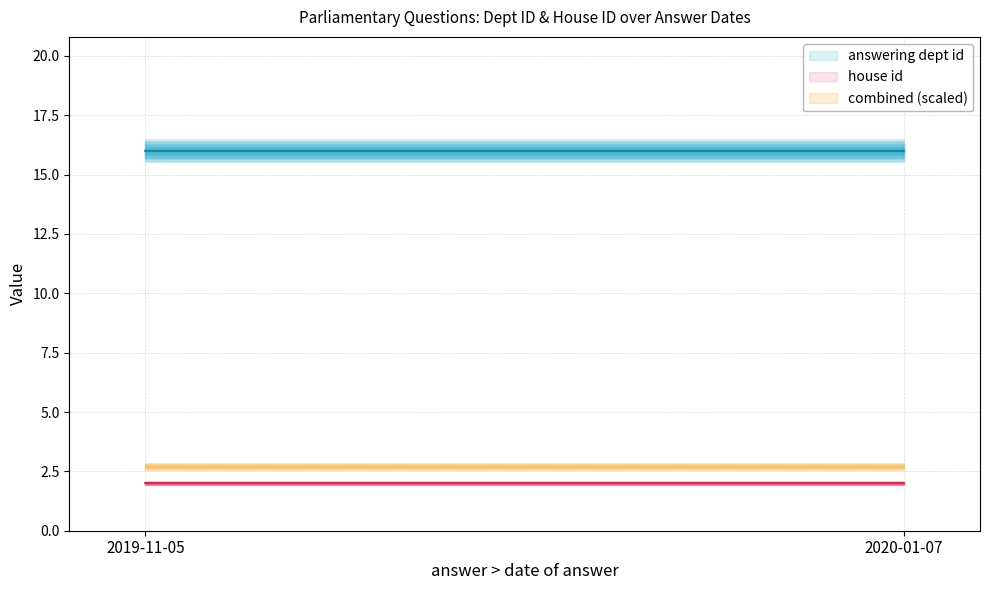

What is the sum of all answering dept id values?

80